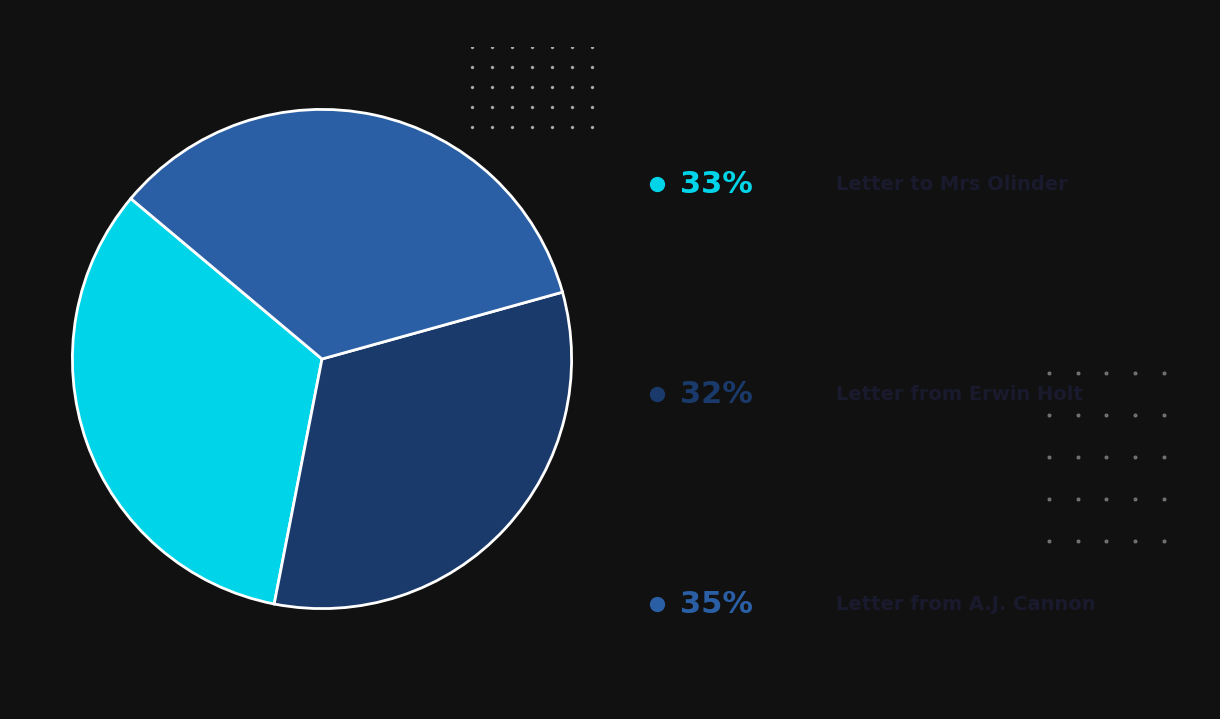

Is there a majority slice in this chart?

No